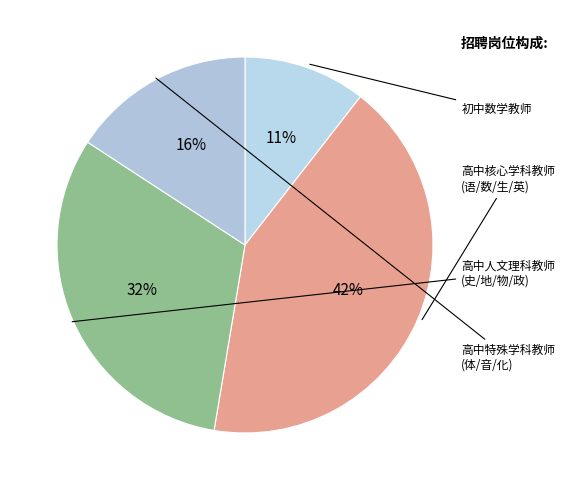

How many slices are in this pie chart?

4